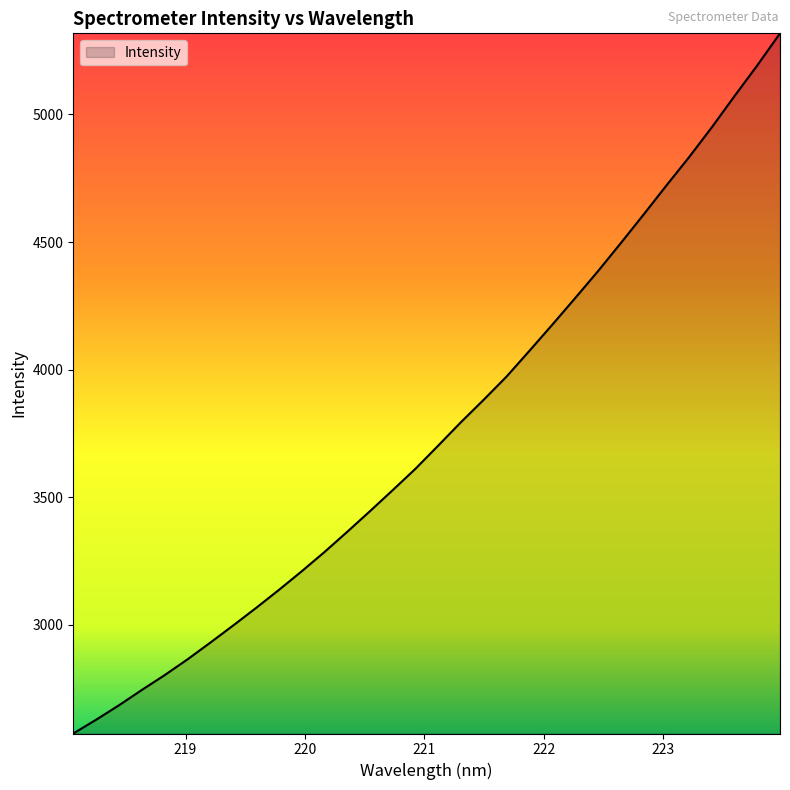

What is the smallest value displayed?

2574.6